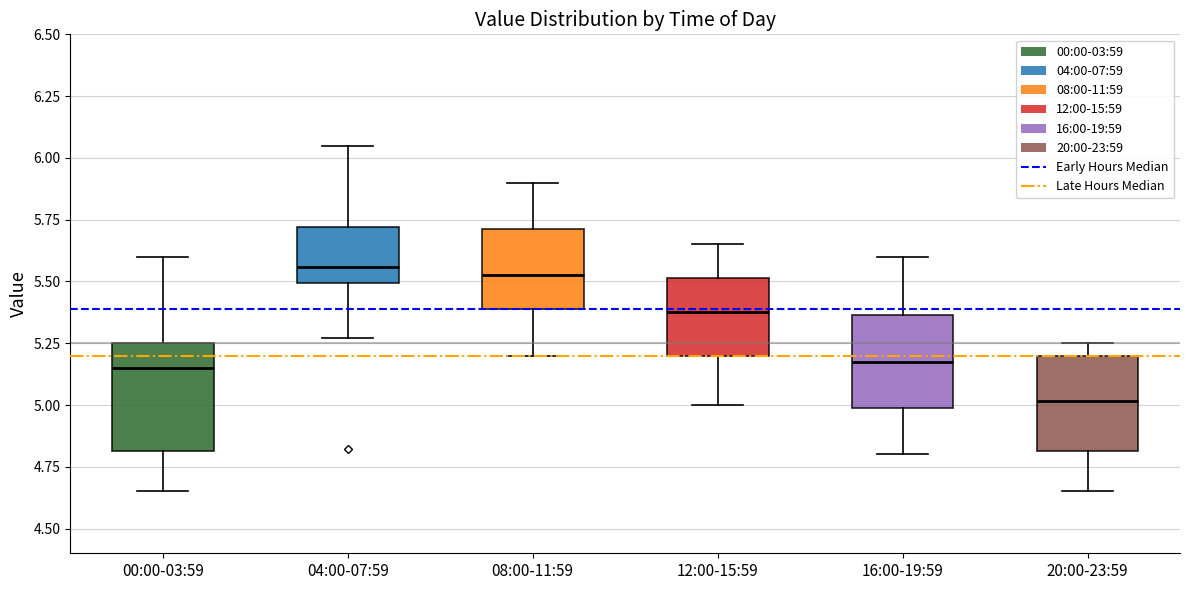

Reading left to right, read every box against the y-axis: the position of its median line, the range the box covers, and the ends of its whiskers. The values are not printed on the chart, so give them approximately, as read against the axis.

00:00-03:59: median 5.15, box 4.80 to 5.25, whiskers 4.65 to 5.60
04:00-07:59: median 5.55, box 5.50 to 5.70, whiskers 5.25 to 6.05
08:00-11:59: median 5.55, box 5.40 to 5.70, whiskers 5.20 to 5.90
12:00-15:59: median 5.40, box 5.20 to 5.50, whiskers 5.00 to 5.65
16:00-19:59: median 5.20, box 5.00 to 5.35, whiskers 4.80 to 5.60
20:00-23:59: median 5.00, box 4.80 to 5.20, whiskers 4.65 to 5.25